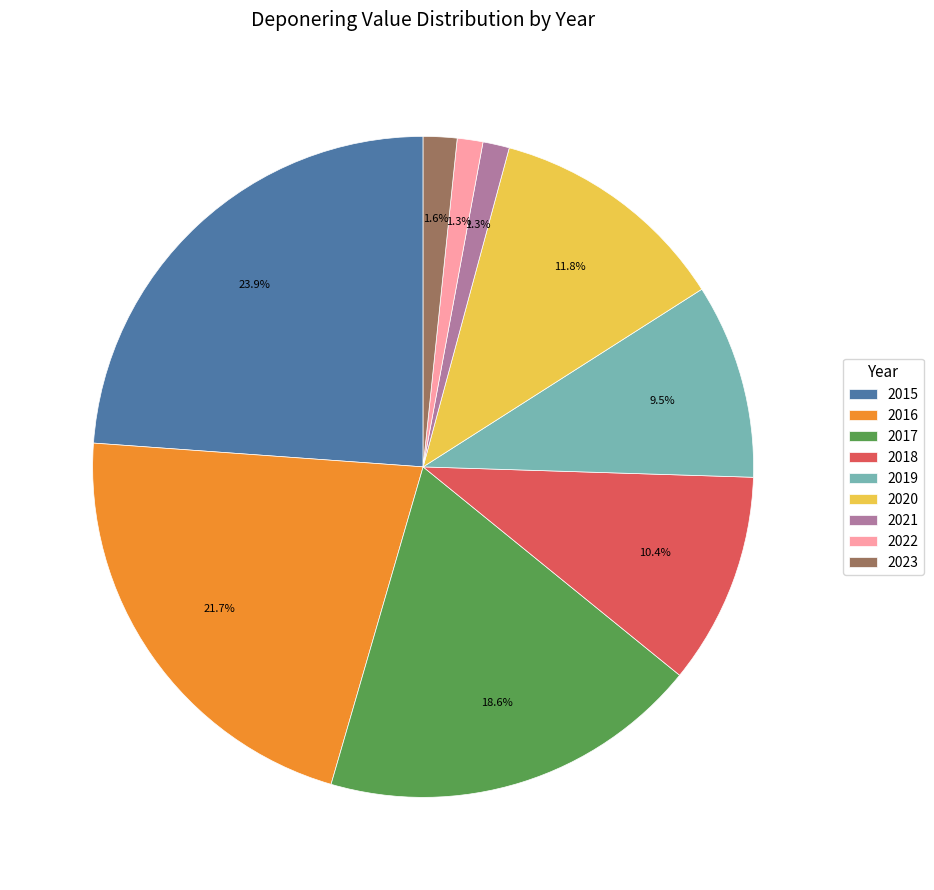

Do 2019 and 2021 together represent more than half of the pie?

No